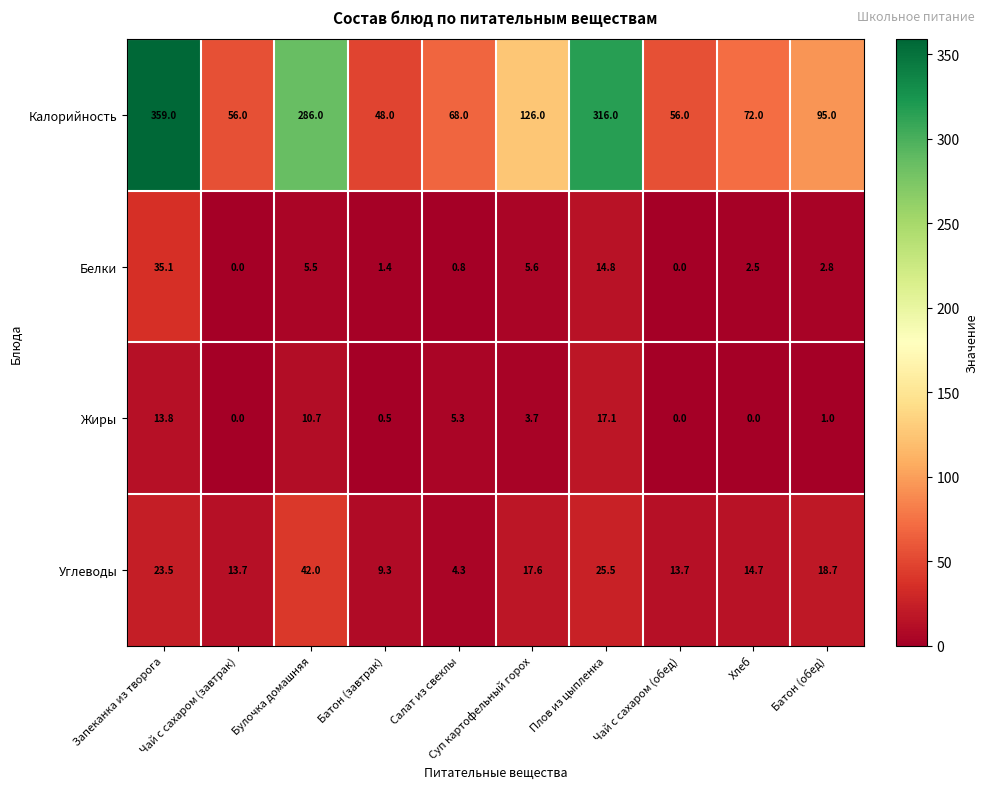

The Углеводы series shows 4.0 at Батон (завтрак). True or false?

False